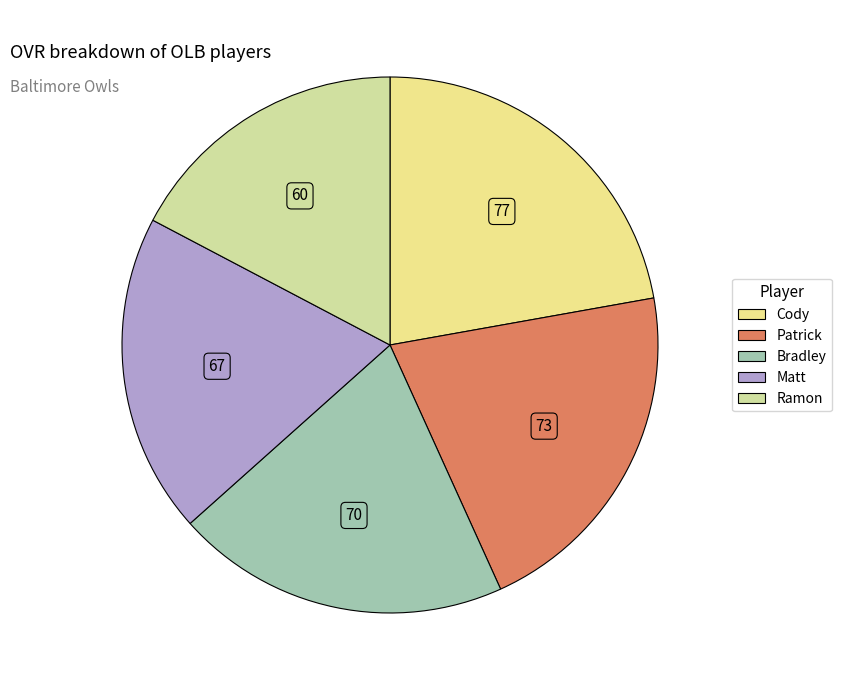

Which category has the smallest portion of the pie?

Ramon